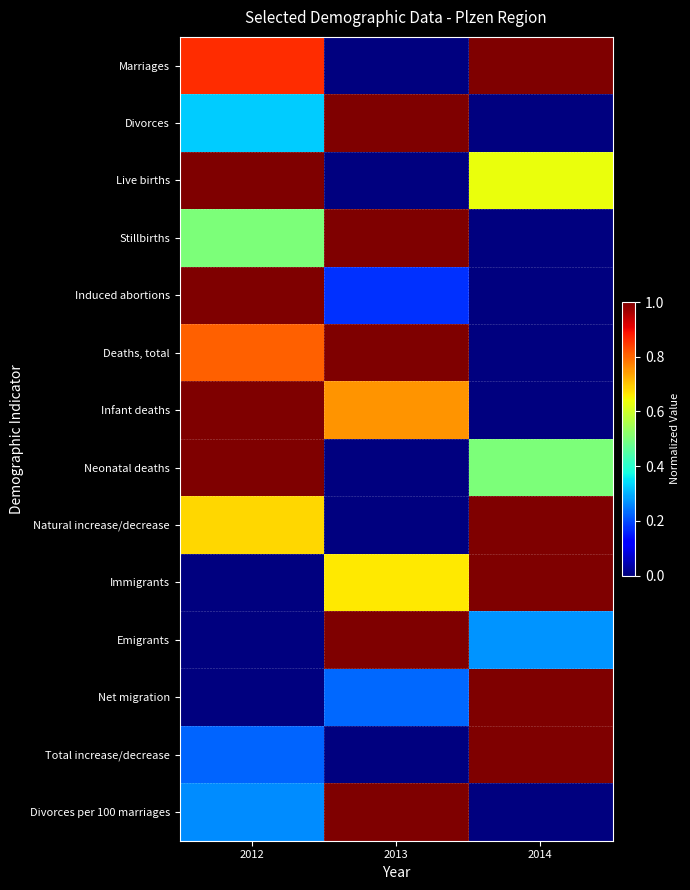

Which has a higher value, 2012 or 2014?

2014